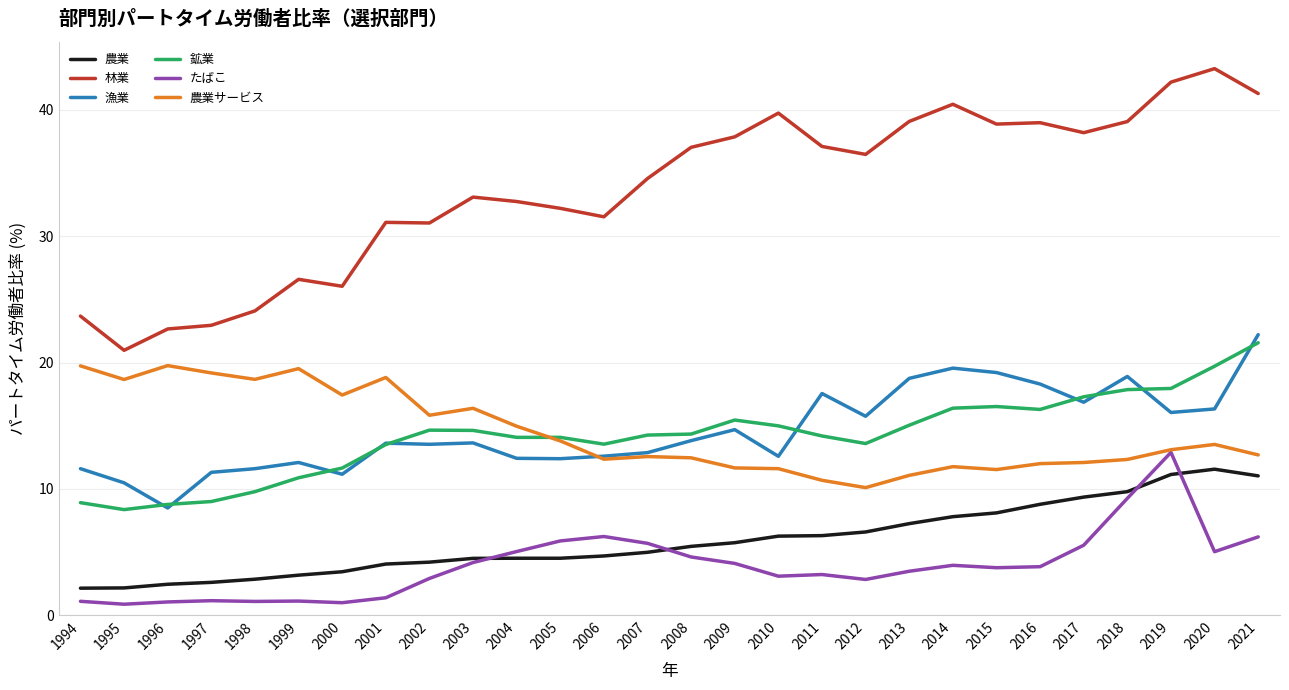

Count the number of categories in the chart.

28